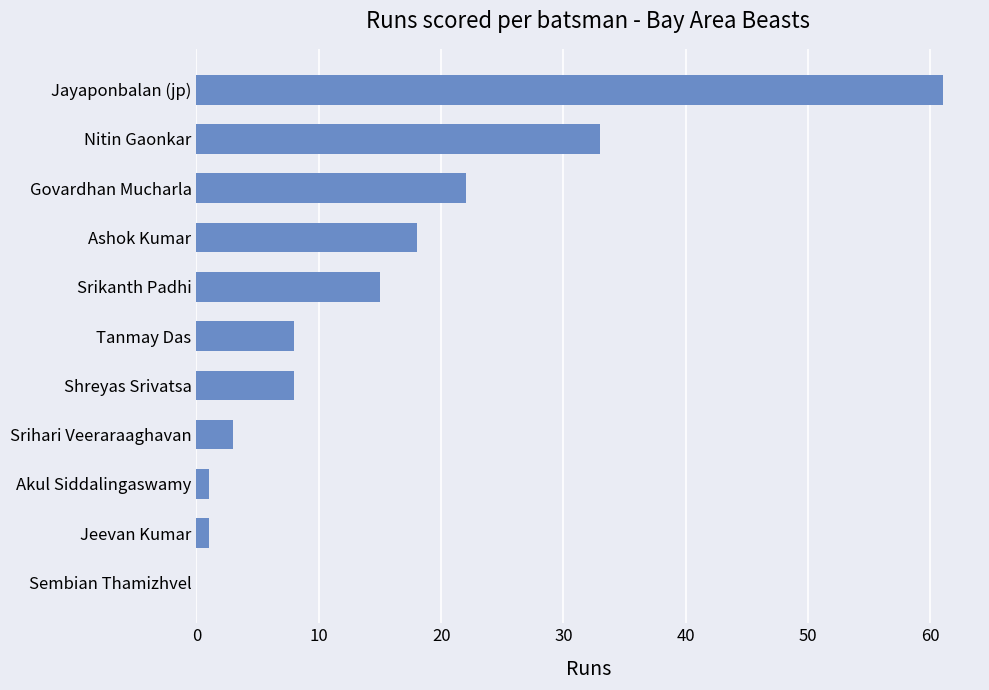

How many positive values are there?

10